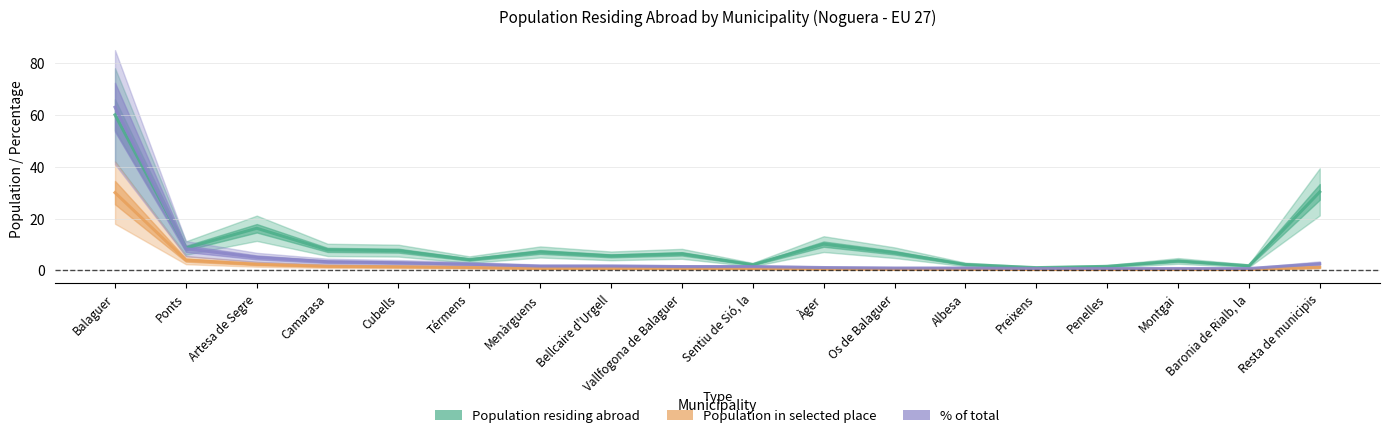

How many data points in % of total are above 1?

12